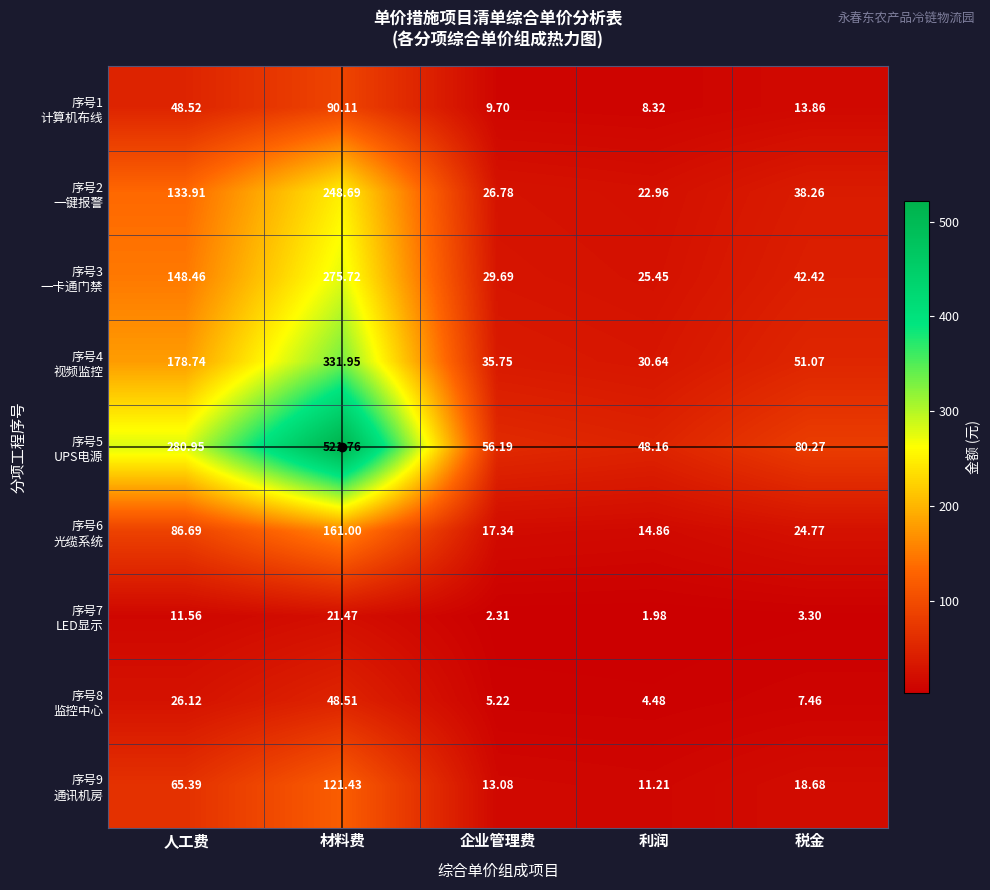

Which label corresponds to the largest value in the chart?

材料费